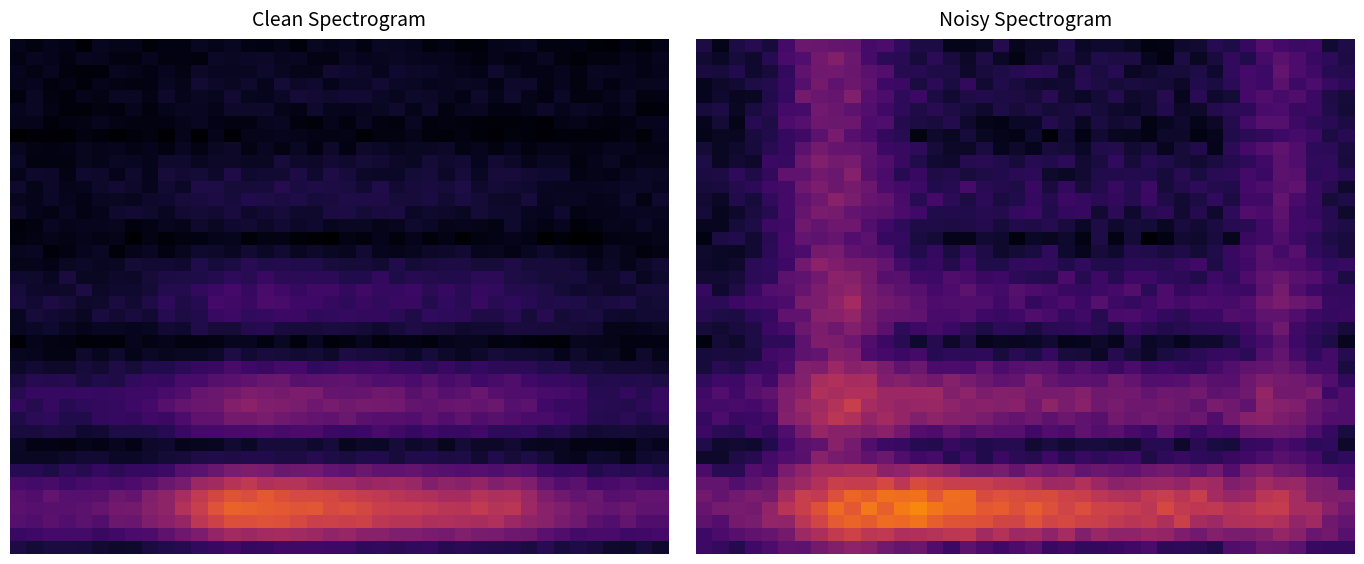

What is the spread (max minus min) of values at 23?

0.6